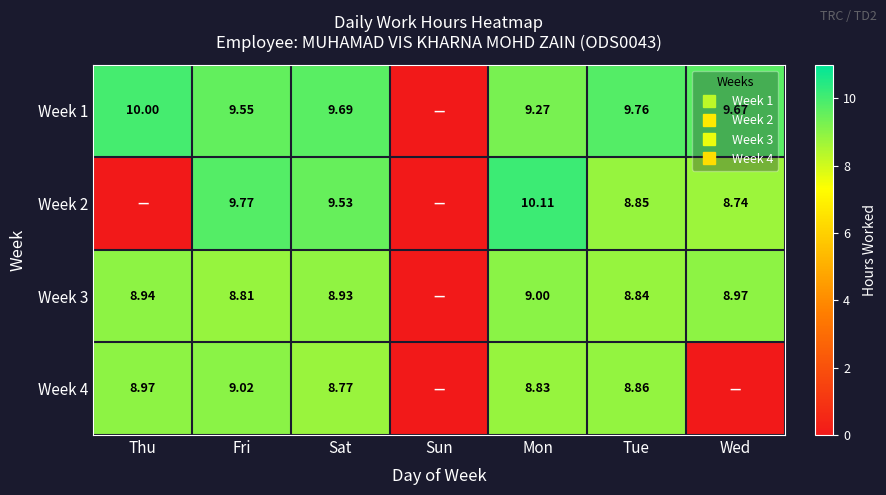

Which series has the widest spread of values?

Week 2